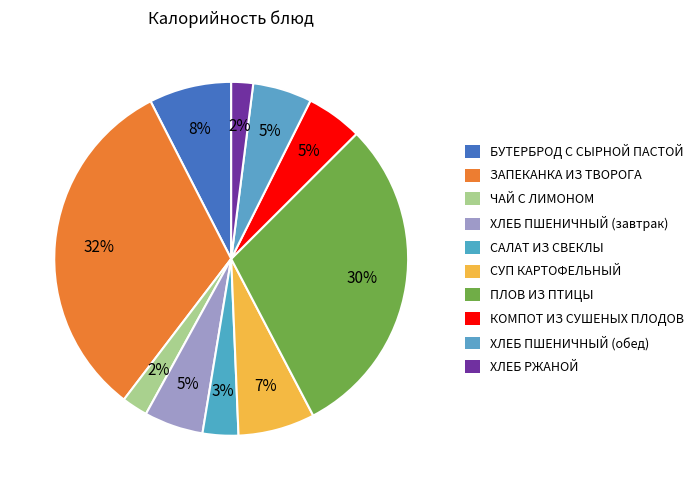

The ХЛЕБ РЖАНОЙ slice represents 1% of the pie. True or false?

False